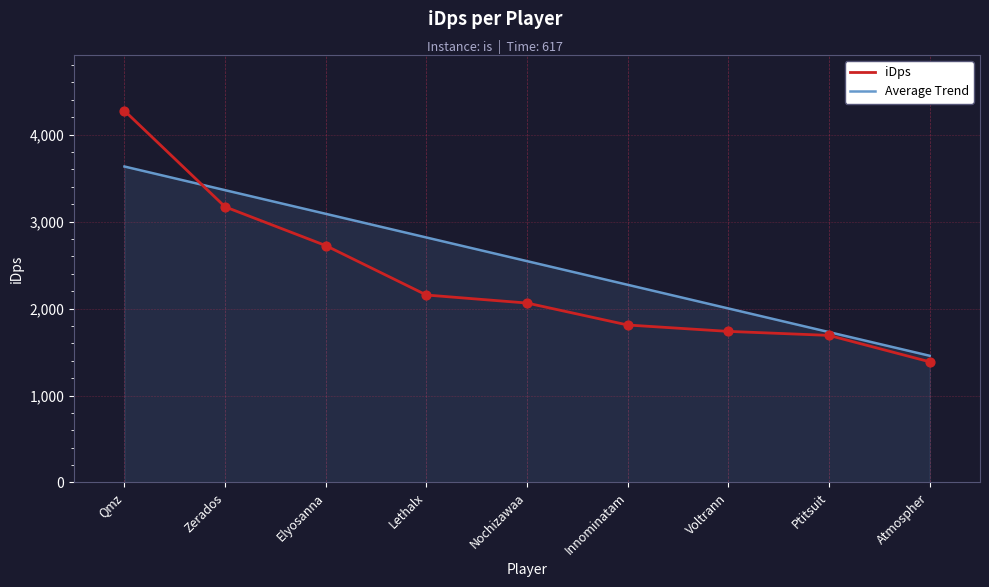

What is the spread (max minus min) of values at Qmz?

641.0